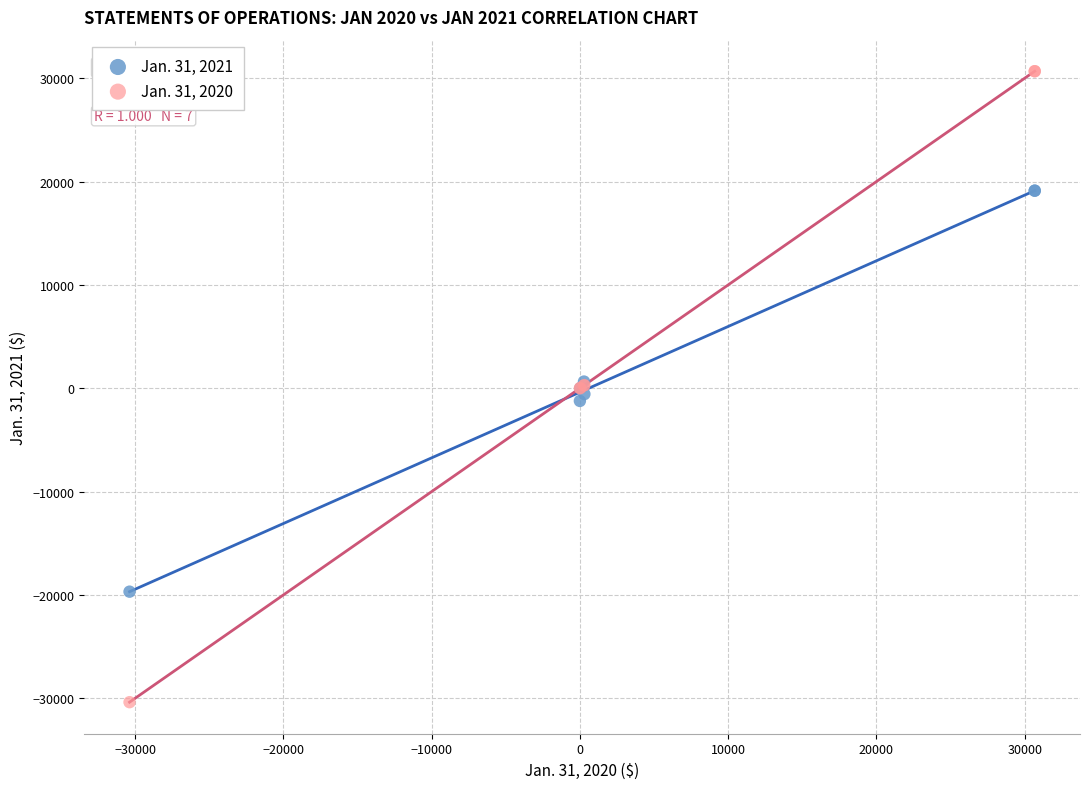

What is the X range (max minus min) for the scatter plot?

61048